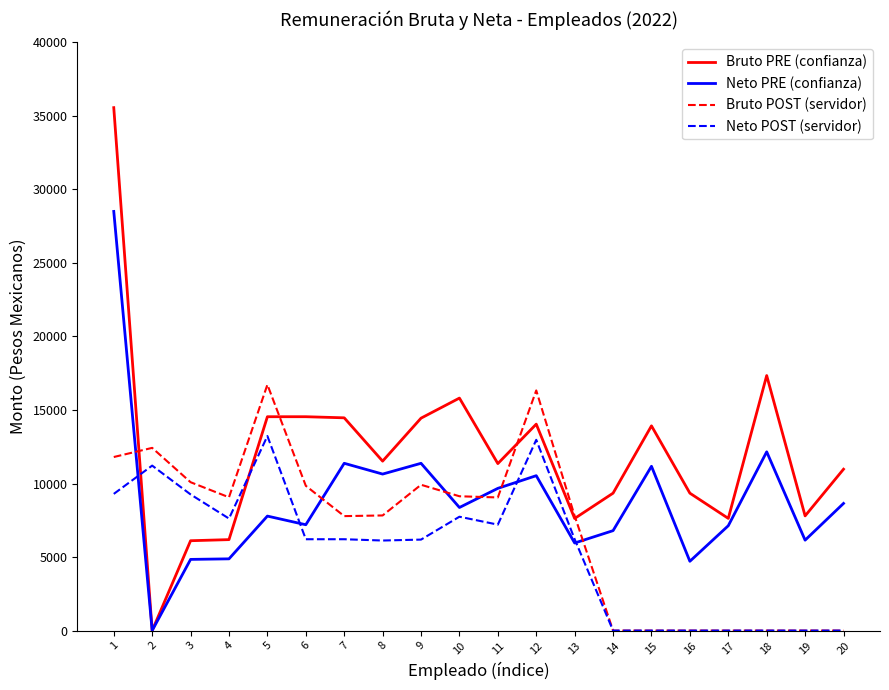

Which series has the largest range (max minus min)?

Bruto PRE (confianza)